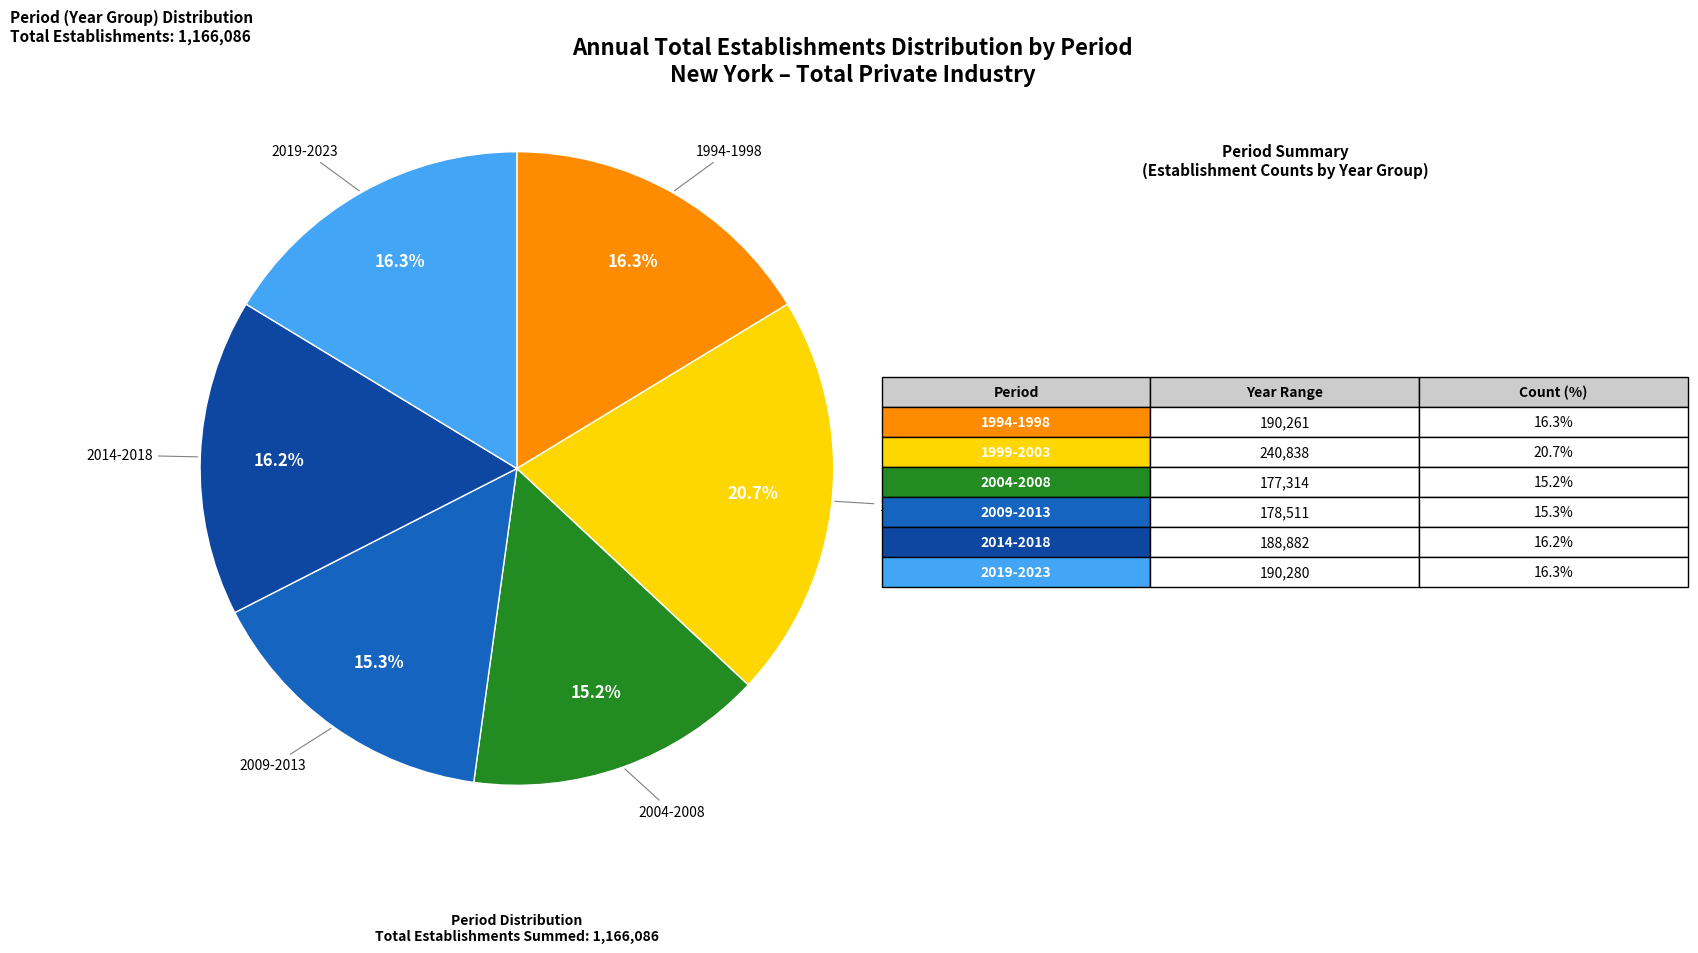

Does any single category account for the majority?

No